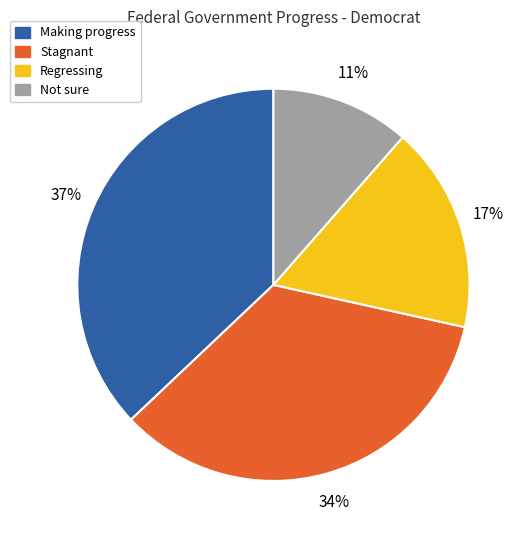

Is there a majority slice in this chart?

No